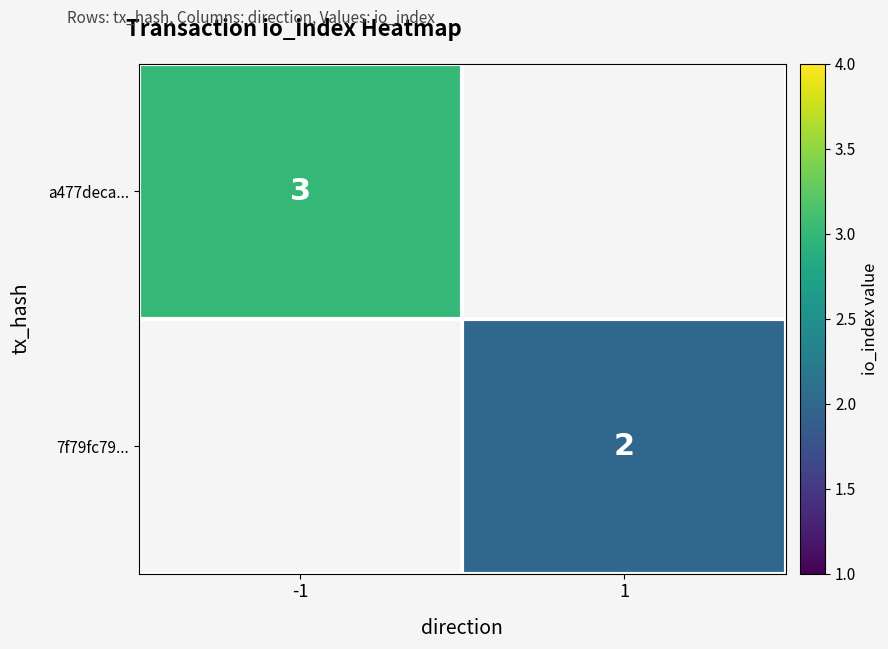

True or false: a477deca... has a value of 3 at -1.

True